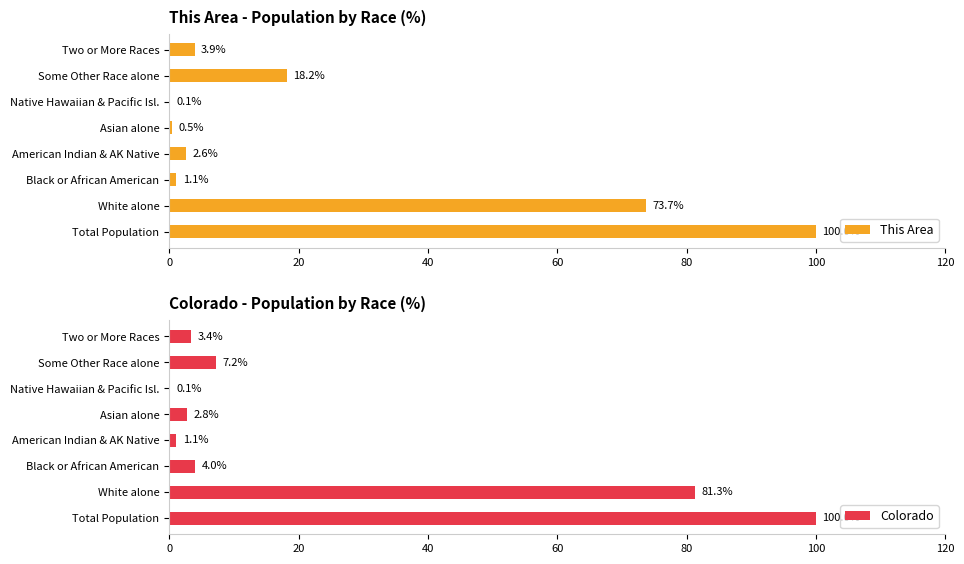

How many values in the This Area series are below 3?

4